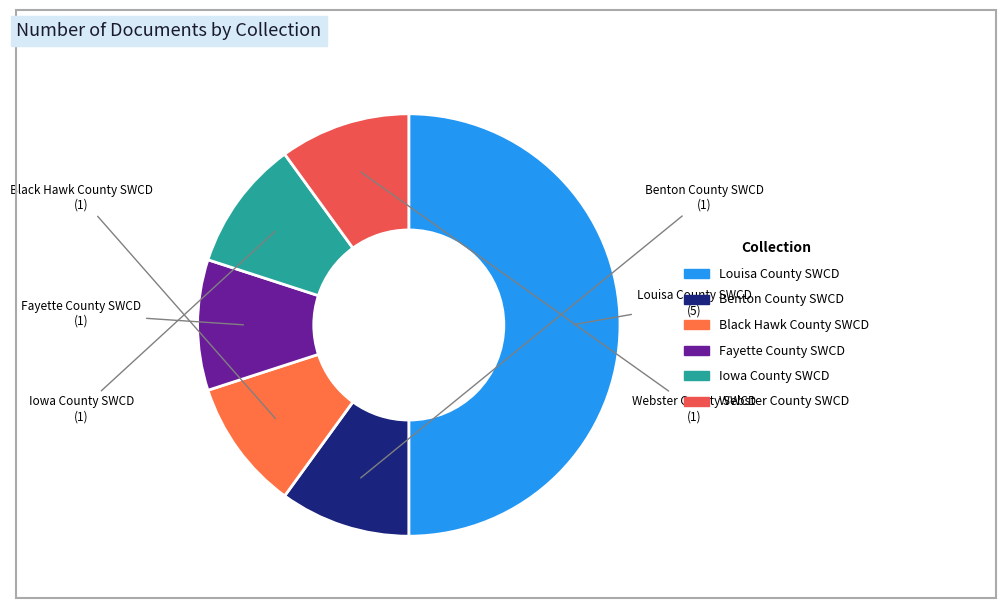

How many segments does this pie chart have?

6